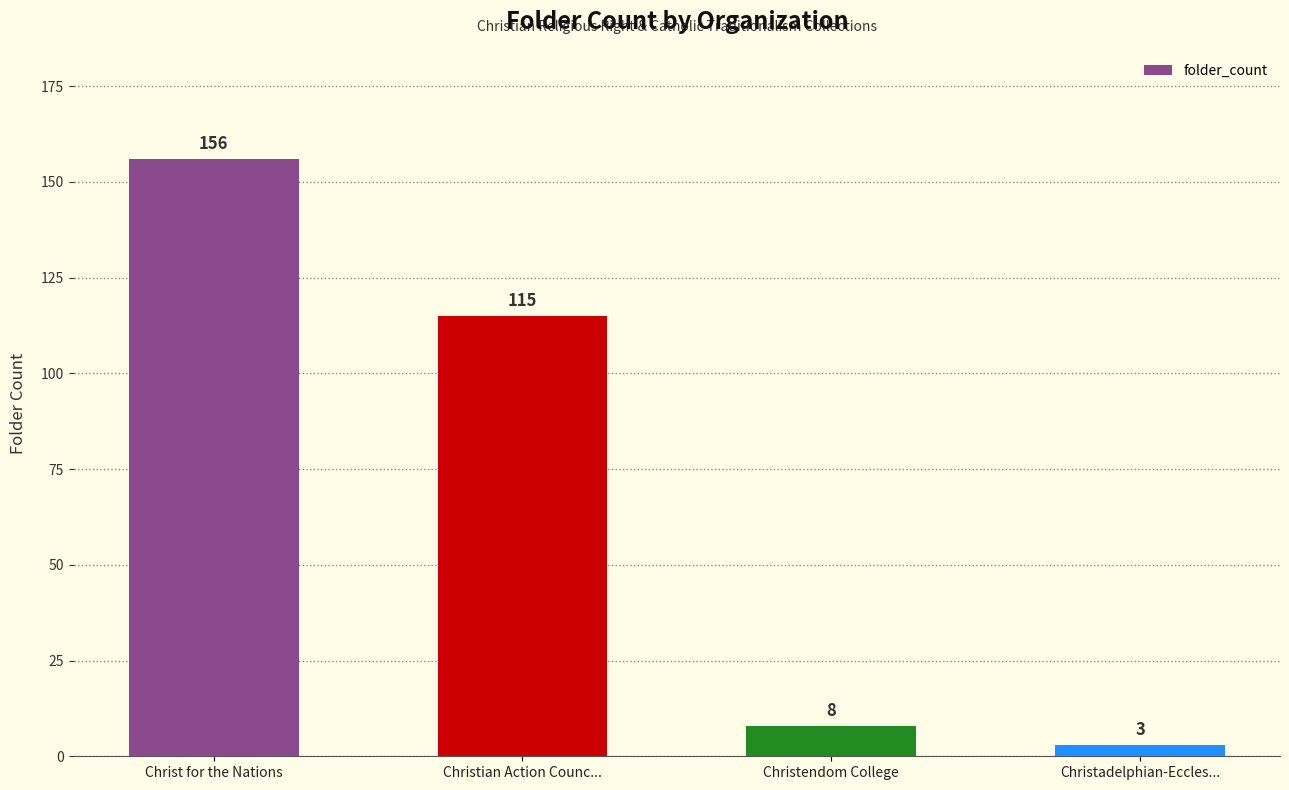

What is the value of the 4th bar from the left?

3